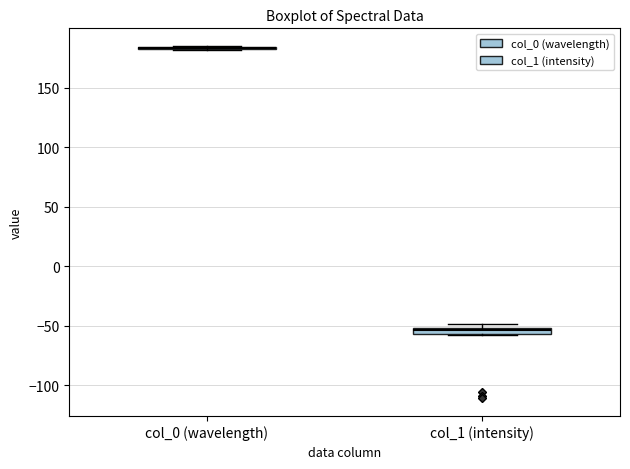

Where is the upper edge of the box for col_1 (intensity) on the y-axis? The values are not printed on the chart, so give them approximately, as read against the axis.

-50